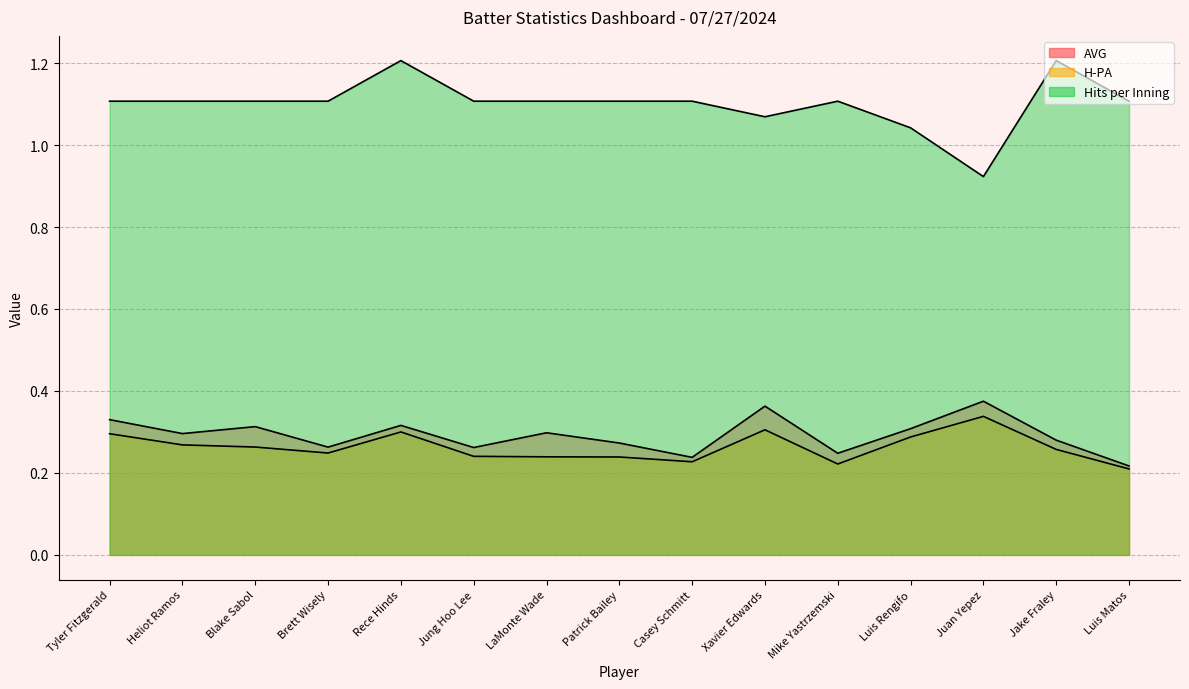

What position from the right is Jake Fraley?

2